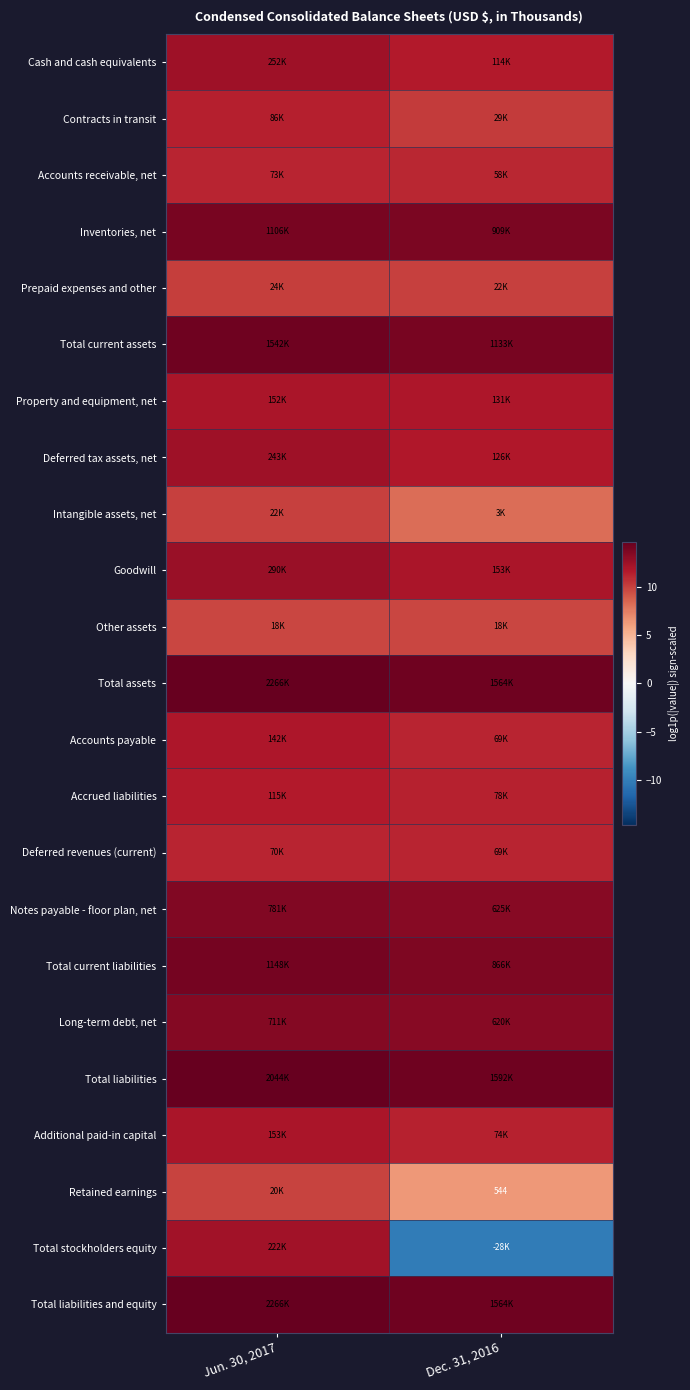

Rank the series at Jun. 30, 2017 from highest to lowest value.

Total assets, Total liabilities and equity, Total liabilities, Total current assets, Total current liabilities, Inventories, net, Notes payable - floor plan, net, Long-term debt, net, Goodwill, Cash and cash equivalents, Deferred tax assets, net, Total stockholders equity, Additional paid-in capital, Property and equipment, net, Accounts payable, Accrued liabilities, Contracts in transit, Accounts receivable, net, Deferred revenues (current), Prepaid expenses and other, Intangible assets, net, Retained earnings, Other assets